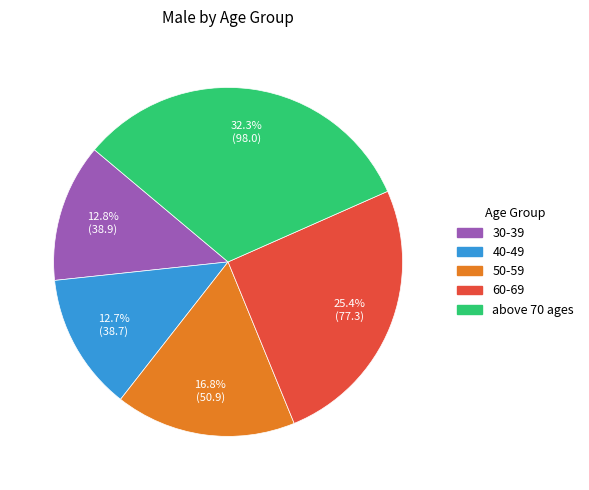

Which category has the biggest portion of the pie?

above 70 ages